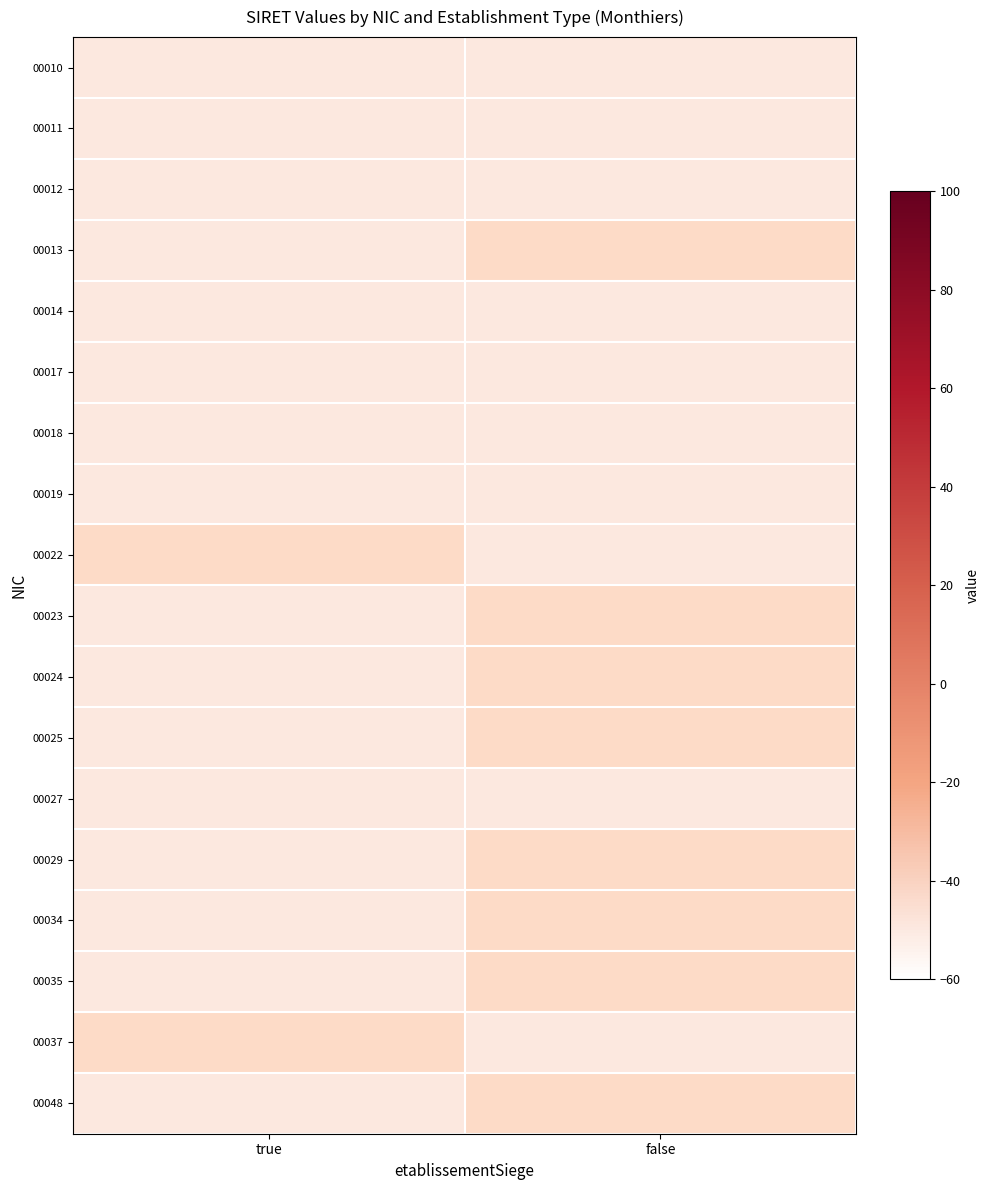

Which category has the lowest value in the 00010 series?

false